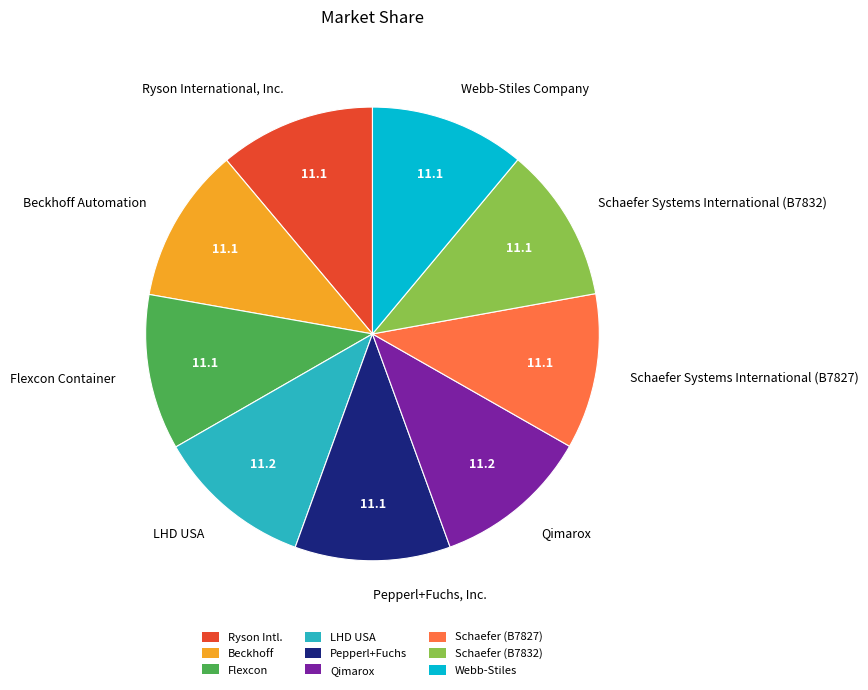

What is the ratio of the value at Webb-Stiles Company to the value at Ryson International, Inc.?

1.0